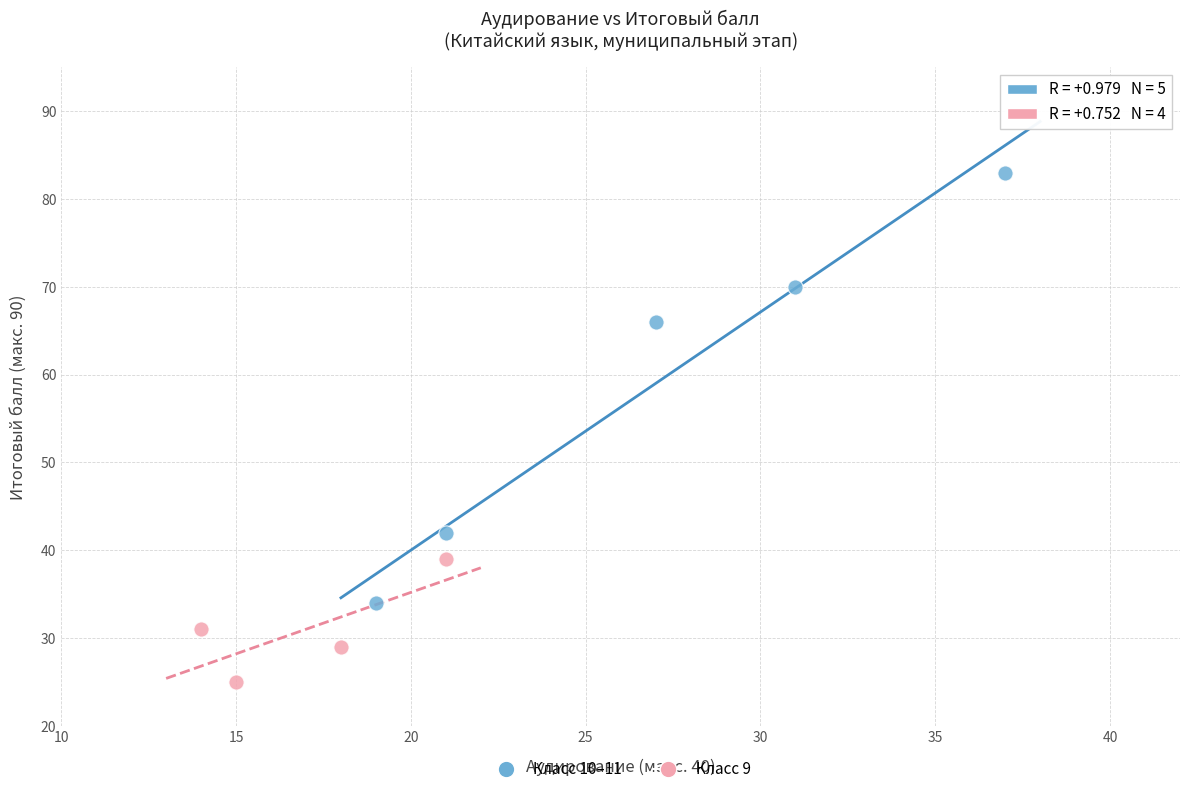

Which series has the largest Y range (max minus min)?

Класс 10–11